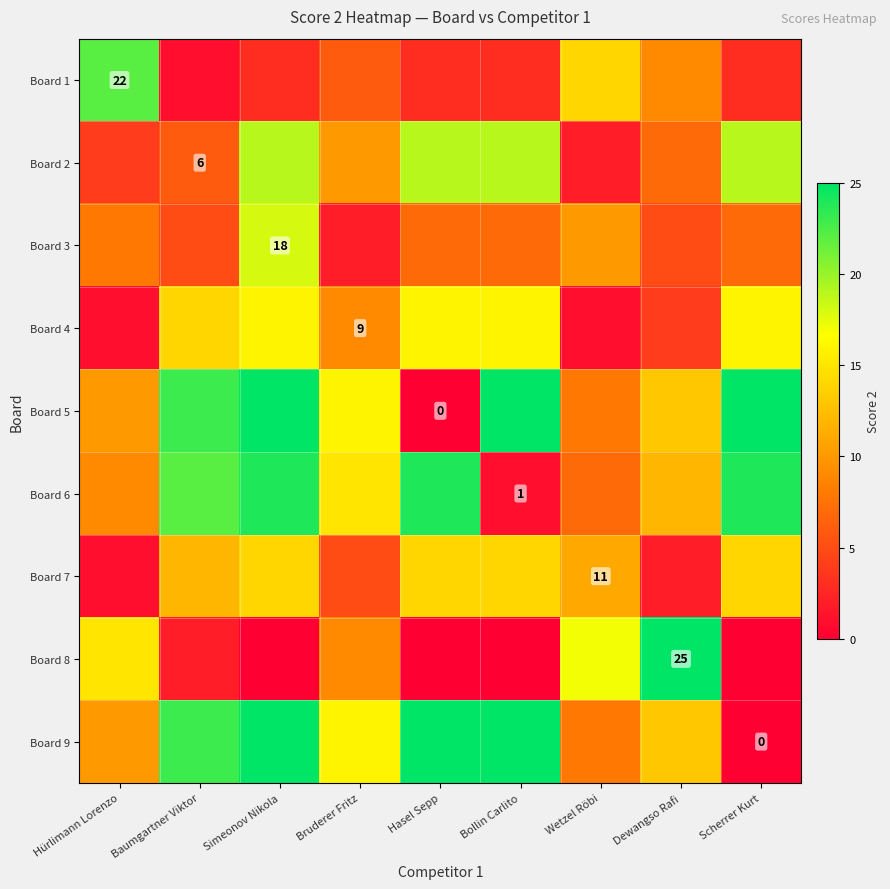

At Hasel Sepp, list the series in order from smallest to largest.

Board 5, Board 8, Board 1, Board 3, Board 7, Board 4, Board 2, Board 6, Board 9